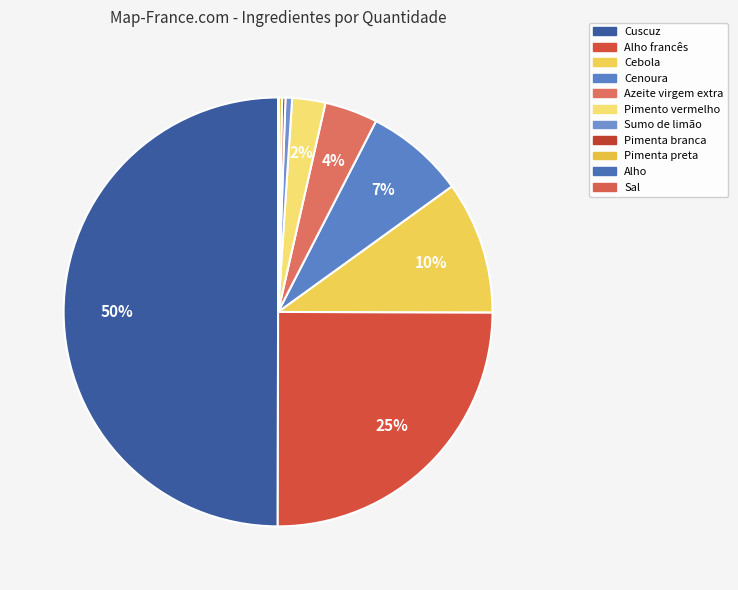

To the nearest percent, what is the difference between the largest and smallest slice percentages?

50%